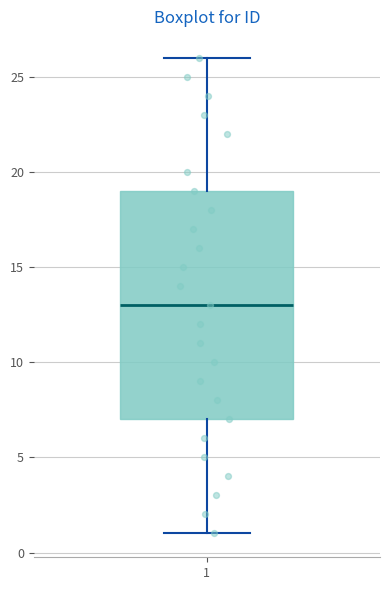

Where is the upper edge of the box at x = 1 on the y-axis? The values are not printed on the chart, so give them approximately, as read against the axis.

19